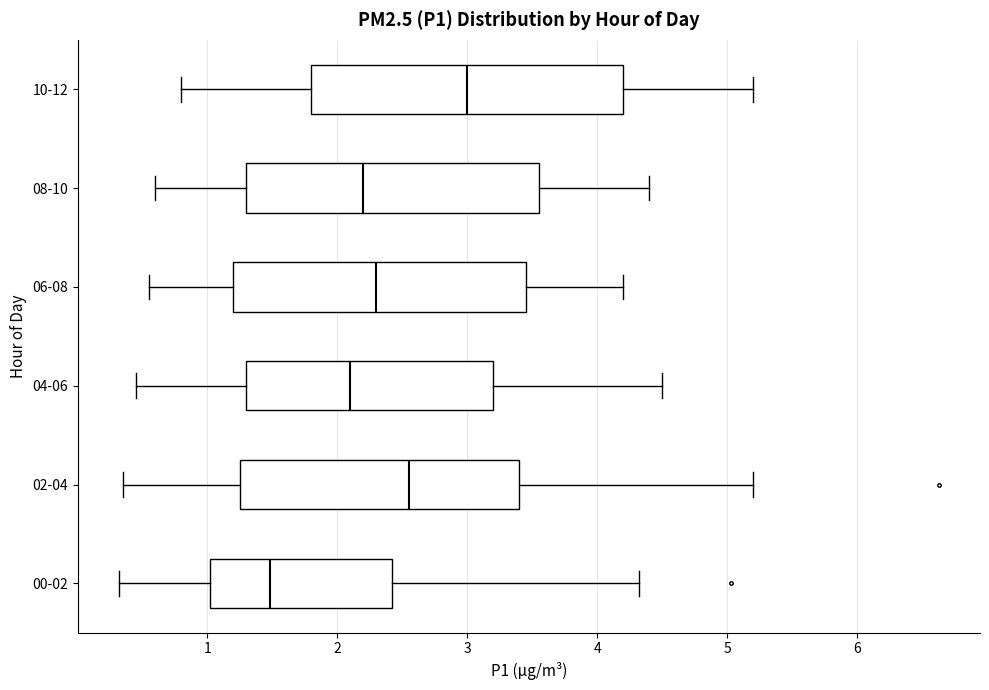

Reading bottom to top, transcribe this box plot: for each box, give where its median line is, the range the box spans, and where its two whiskers end, as read against the x-axis. The values are not printed on the chart, so give them approximately, as read against the axis.

00-02: median 1.5, box 1.0 to 2.4, whiskers 0.3 to 4.3
02-04: median 2.6, box 1.3 to 3.4, whiskers 0.4 to 5.2
04-06: median 2.1, box 1.3 to 3.2, whiskers 0.5 to 4.5
06-08: median 2.3, box 1.2 to 3.5, whiskers 0.6 to 4.2
08-10: median 2.2, box 1.3 to 3.6, whiskers 0.6 to 4.4
10-12: median 3.0, box 1.8 to 4.2, whiskers 0.8 to 5.2